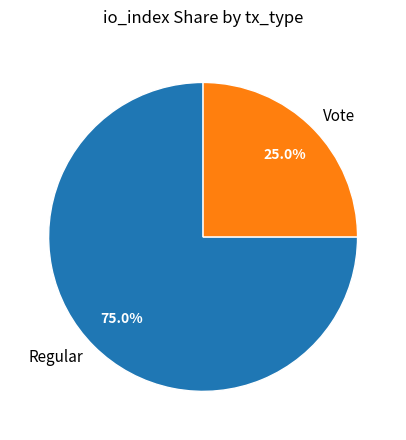

To the nearest percent, what is the average slice percentage?

50%